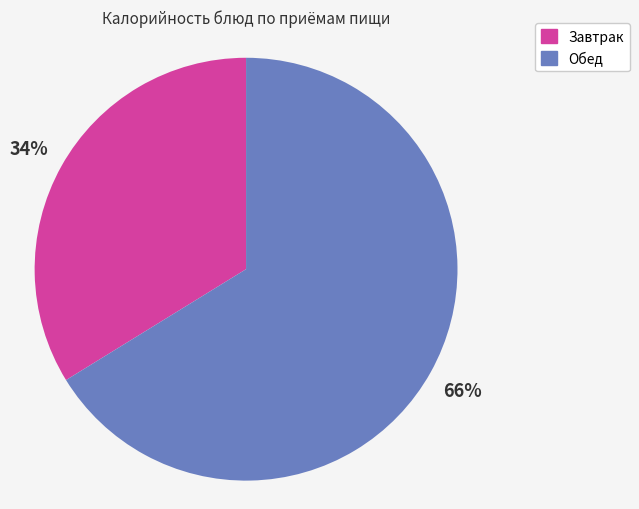

Between Обед and Завтрак, which is larger?

Обед